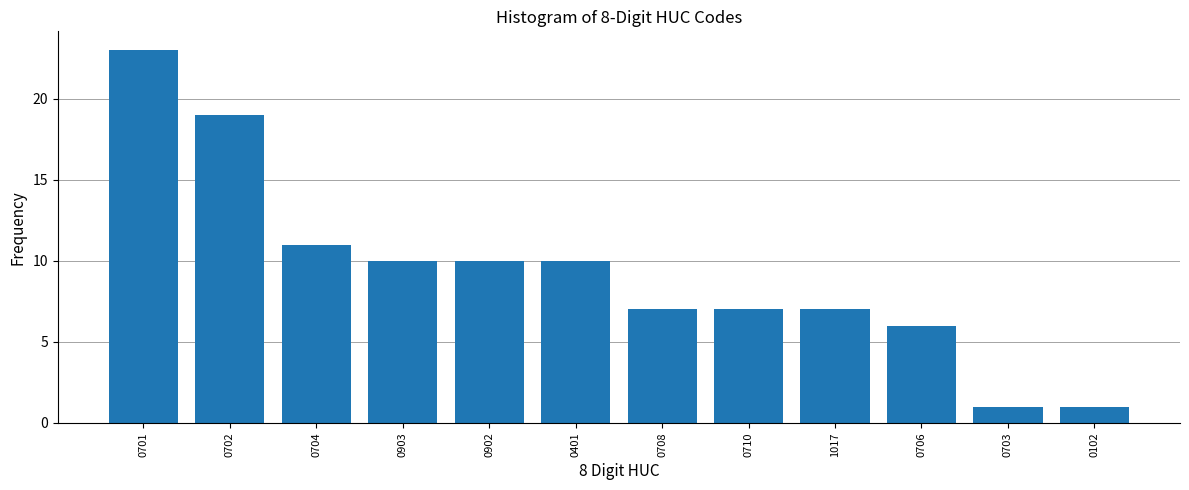

Reading left to right, extract all data points from this chart.

23	19	11	10	10	10	7	7	7	6	1	1